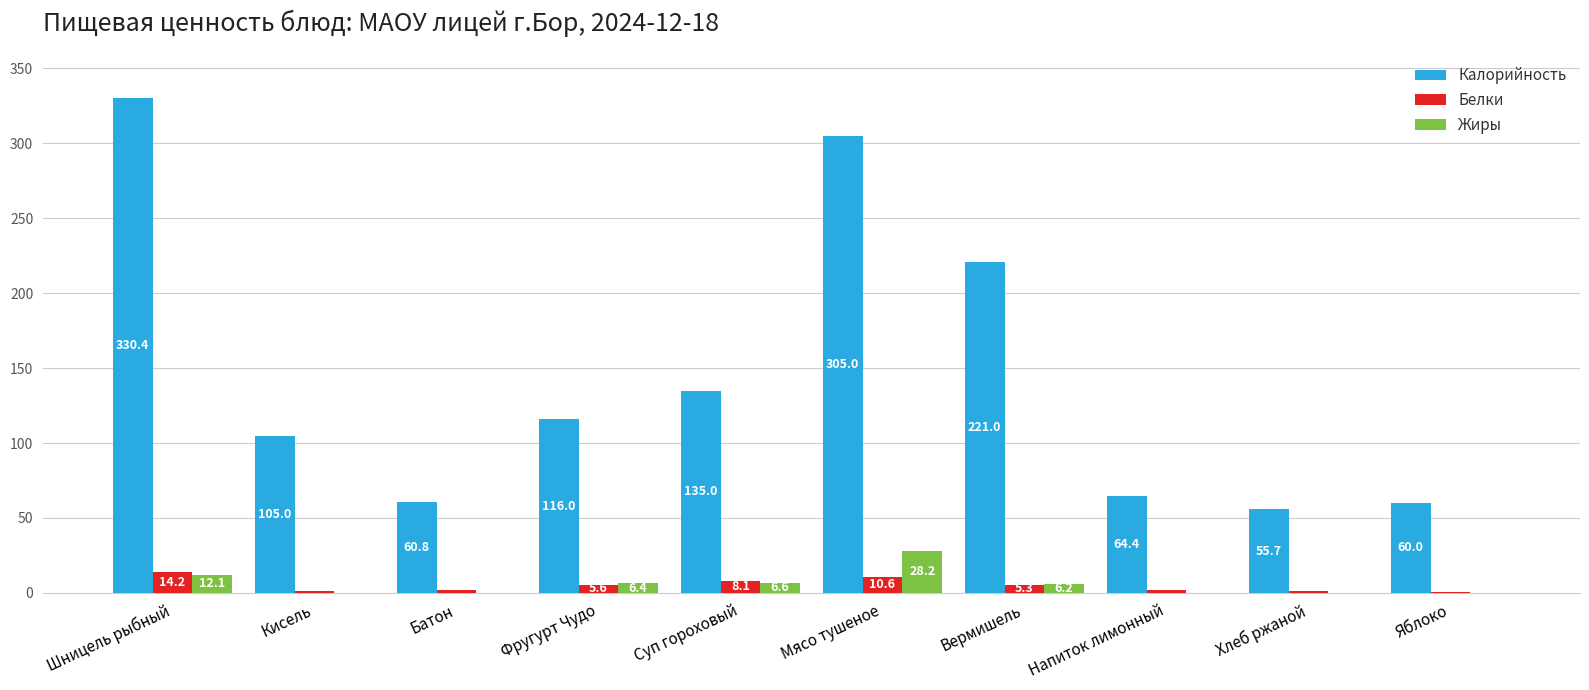

True or false: Калорийность has a value of 305.0 at Мясо тушеное.

True